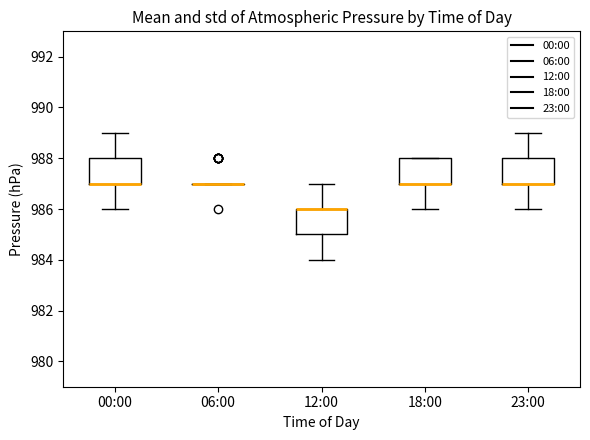

Reading left to right, transcribe this box plot: for each box, give where its median line is, the range the box spans, and where its two whiskers end, as read against the y-axis. The values are not printed on the chart, so give them approximately, as read against the axis.

00:00: median 987 (drawn on the box's lower edge), box 987 to 988, whiskers 986 to 989
06:00: box collapsed to a line at 987, whiskers 987 to 987
12:00: median 986 (drawn on the box's upper edge), box 985 to 986, whiskers 984 to 987
18:00: median 987 (drawn on the box's lower edge), box 987 to 988, whiskers 986 to 988
23:00: median 987 (drawn on the box's lower edge), box 987 to 988, whiskers 986 to 989